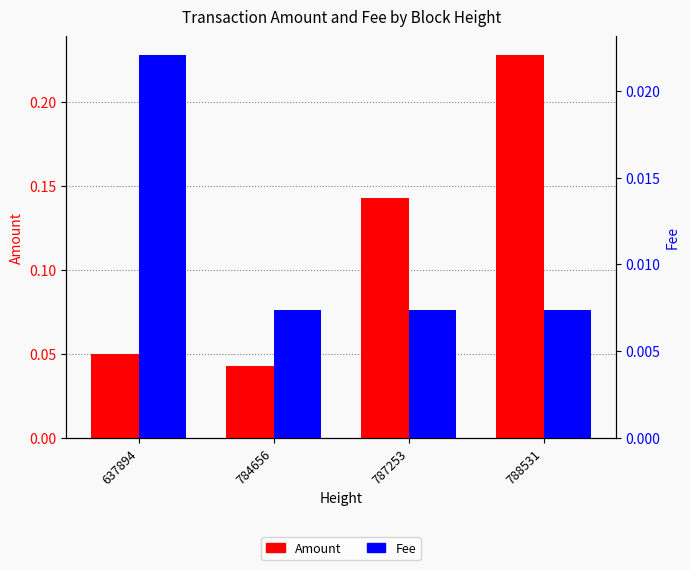

What are all the series names shown in the legend?

Amount, Fee